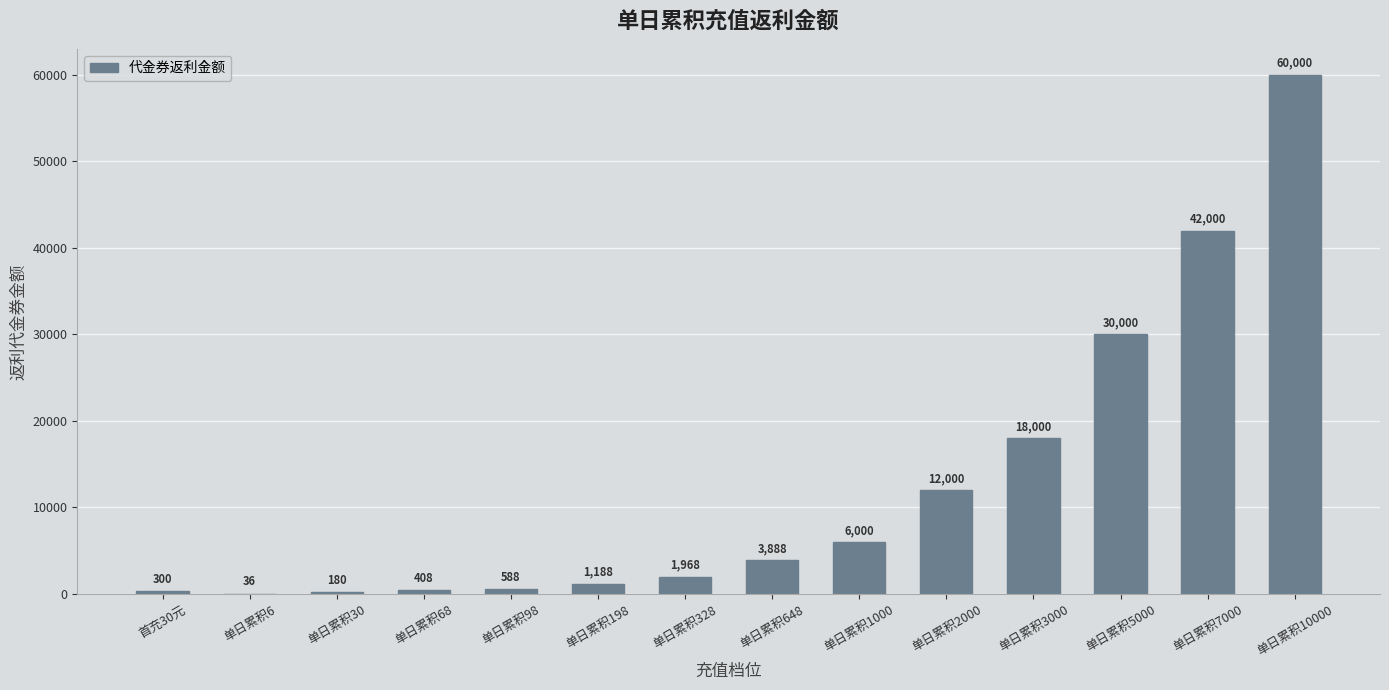

What is the greatest value displayed?

60000